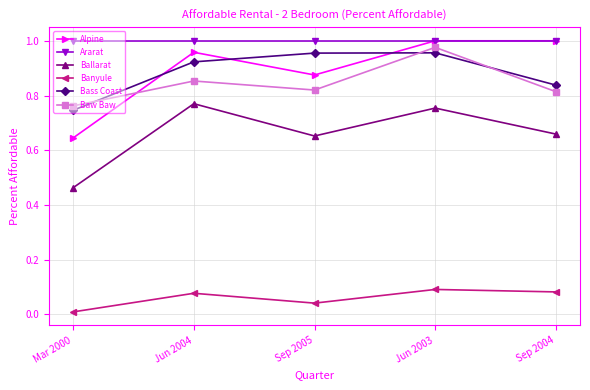

True or false: Banyule and Ararat intersect in this chart.

False